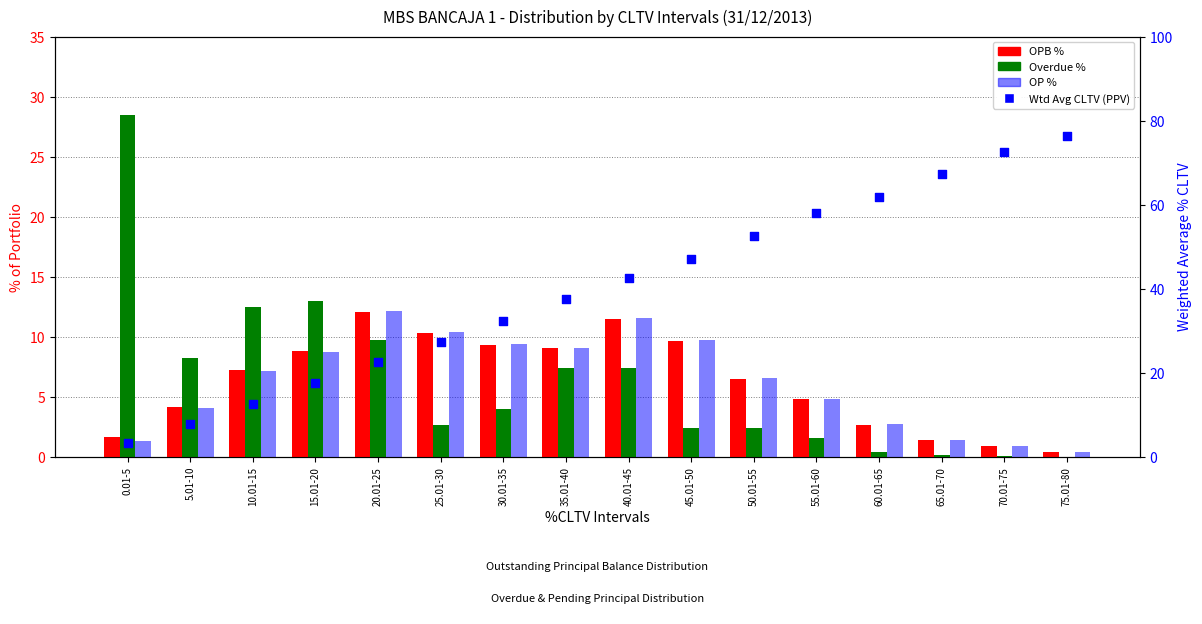

Which series reaches the minimum Y coordinate?

Overdue %